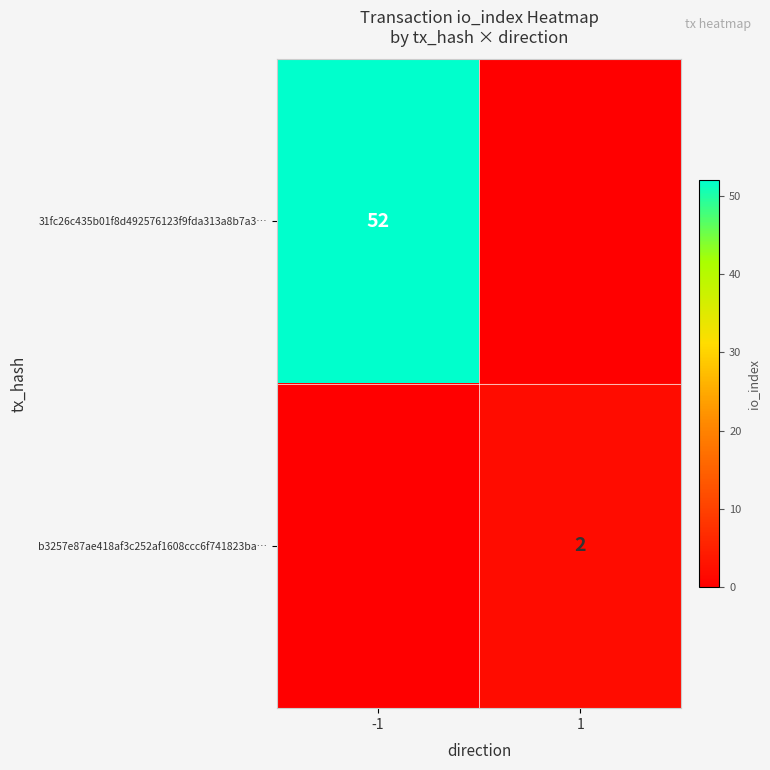

Is the value of 31fc26c435b01f8d492576123f9fda313a8b7a3… at -1 greater than the value of b3257e87ae418af3c252af1608ccc6f741823ba… at 1?

Yes